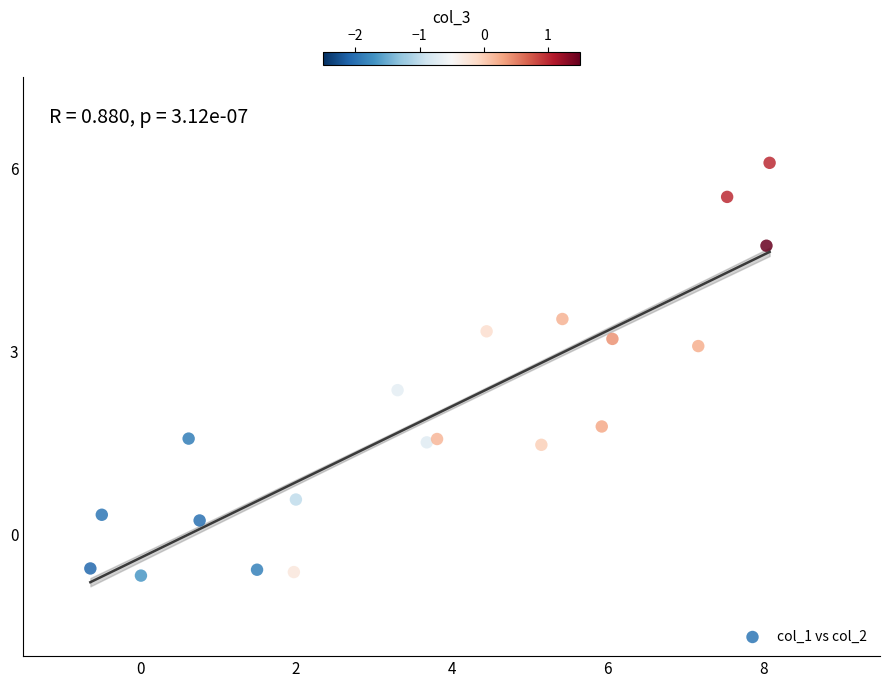

What Y value in the scatter plot is closest to 2?

1.8